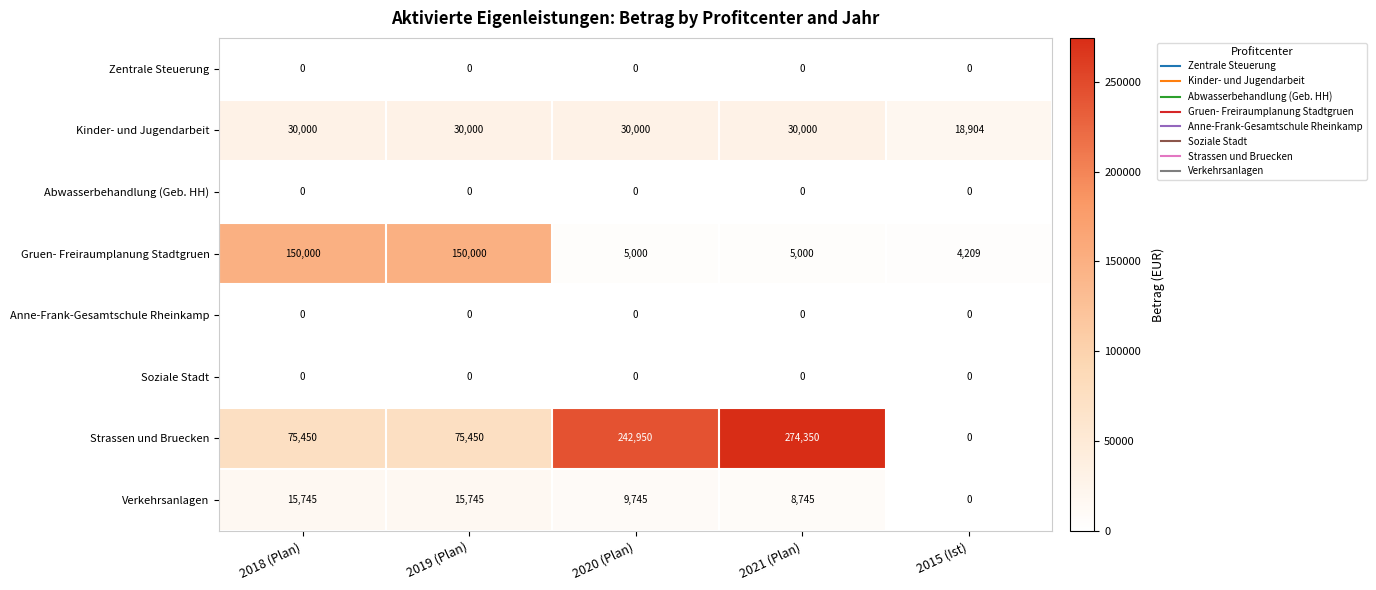

The value of Anne-Frank-Gesamtschule Rheinkamp at 2021 (Plan) is 0. True or false?

True